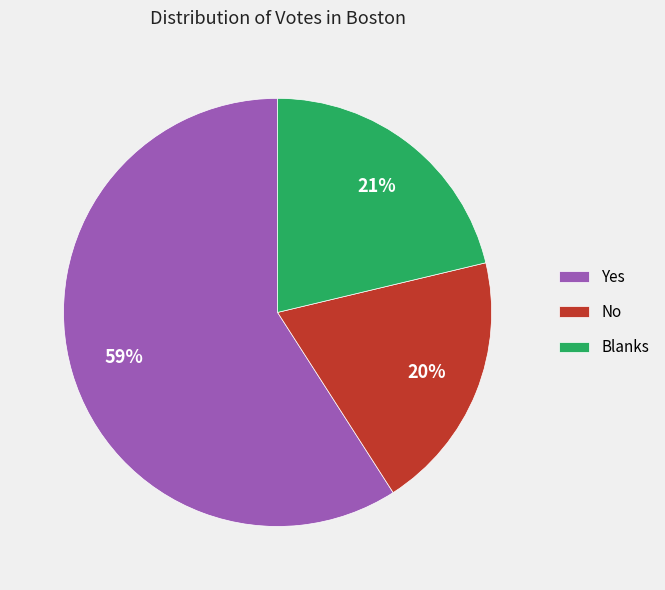

To the nearest percent, what percentage of the pie is Yes?

59%